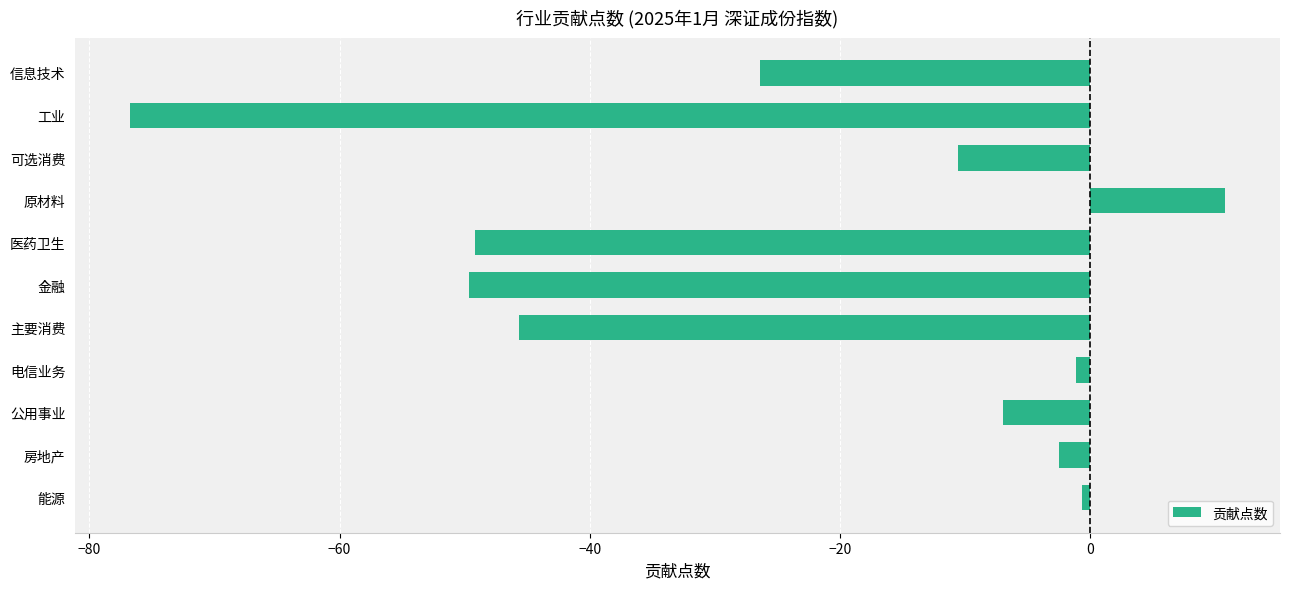

True or false: the data shows -7.0 at 公用事业.

True